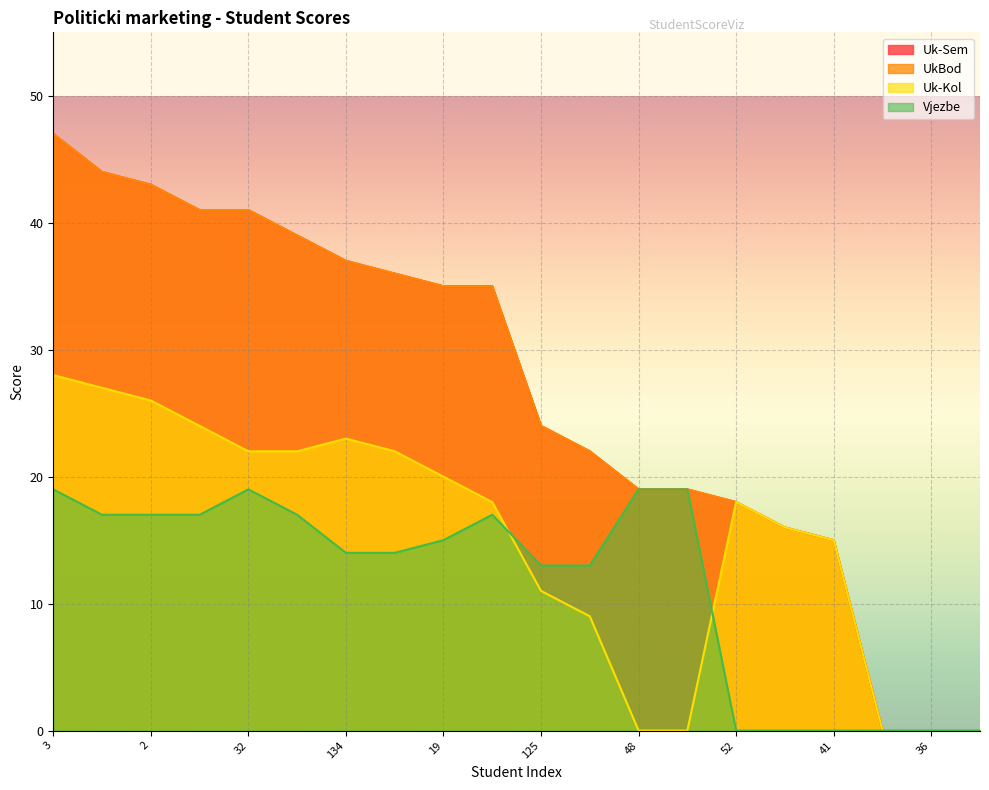

True or false: Vjezbe and Uk-Sem cross at least once.

False